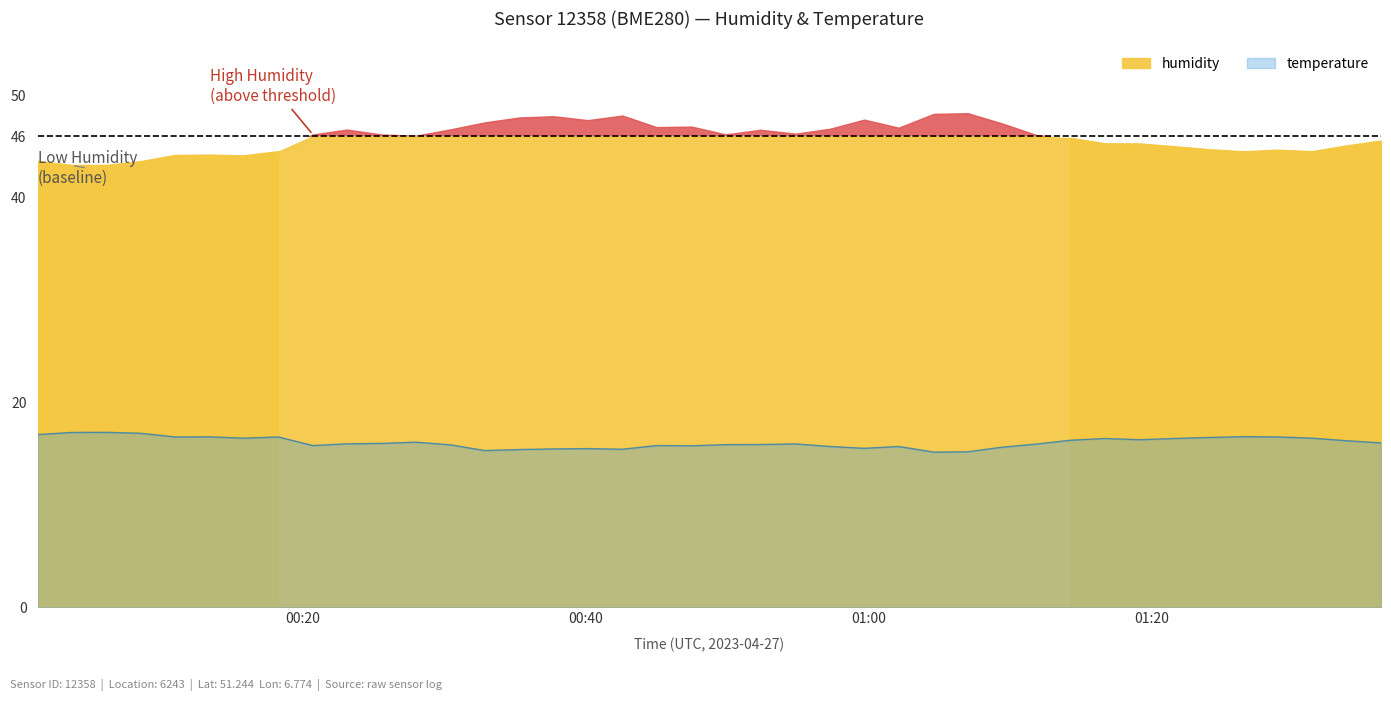

What is the minimum value for temperature?

15.2